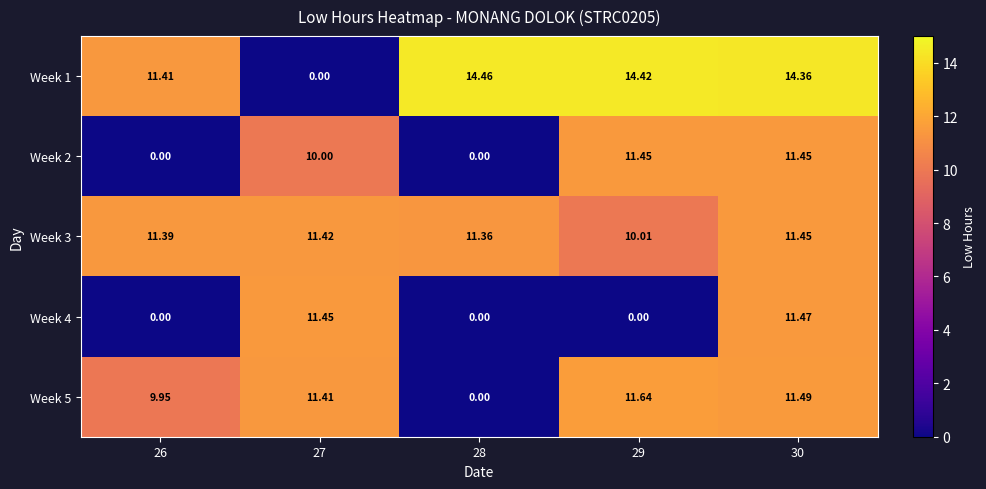

At how many categories does at least one series exceed 12?

3